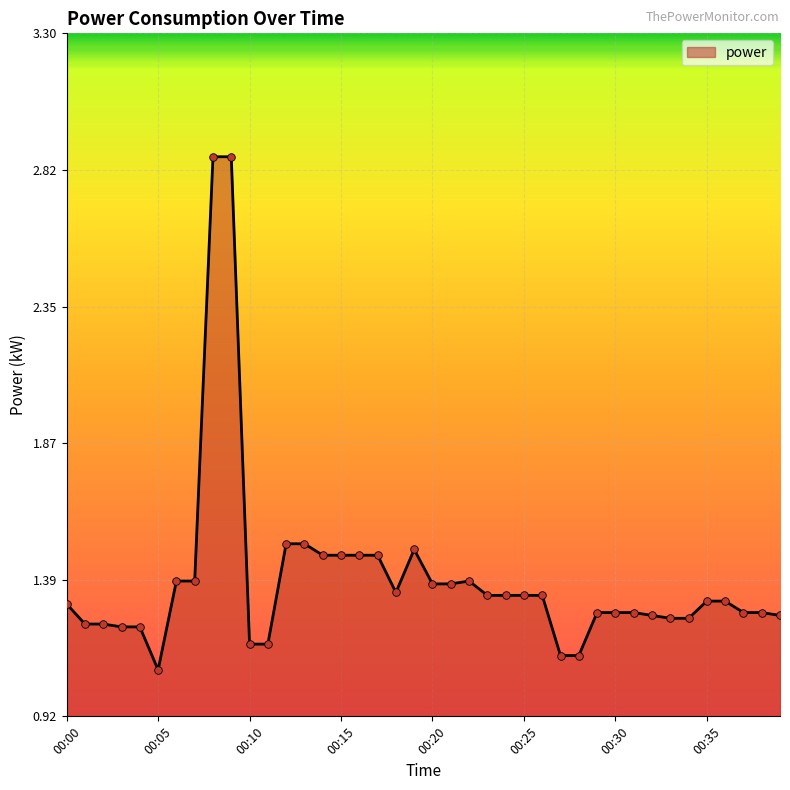

What is the difference between the maximum and minimum values?

1.8